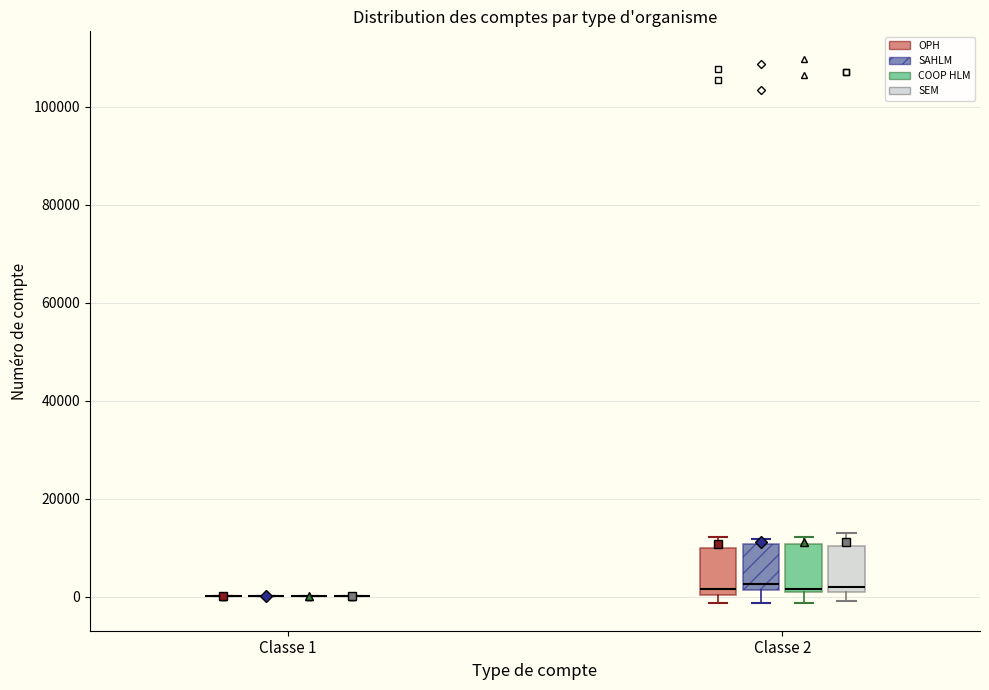

Reading left to right, transcribe this box plot: for each box, give where its median line is, the range the box spans, and where its two whiskers end, as read against the y-axis. The values are not printed on the chart, so give them approximately, as read against the axis.

Classe 1 (OPH): box collapsed to a line at 0, whiskers 0 to 0
Classe 1 (SAHLM): box collapsed to a line at 0, whiskers 0 to 0
Classe 1 (COOP HLM): box collapsed to a line at 0, whiskers 0 to 0
Classe 1 (SEM): box collapsed to a line at 0, whiskers 0 to 0
Classe 2 (OPH): median 2000, box 0 to 10000, whiskers -2000 to 12000
Classe 2 (SAHLM): median 2000 (just above the box's lower edge), box 2000 to 10000, whiskers -2000 to 12000
Classe 2 (COOP HLM): median 2000, box 0 to 10000, whiskers -2000 to 12000
Classe 2 (SEM): median 2000 (just above the box's lower edge), box 2000 to 10000, whiskers 0 to 14000